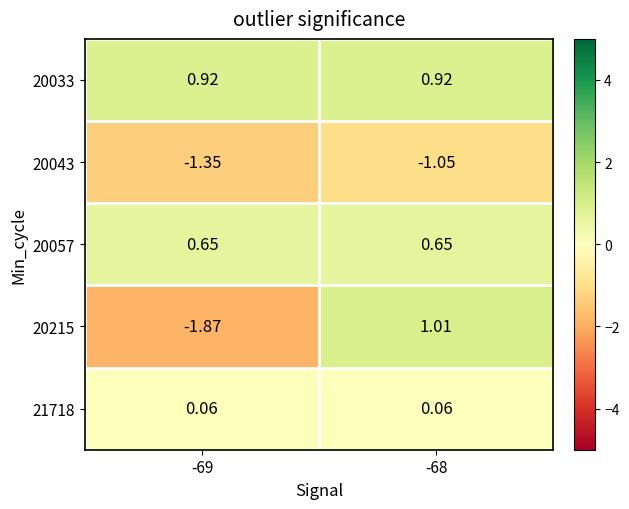

Is the value of 21718 at -68 greater than the value of 20057 at -68?

No